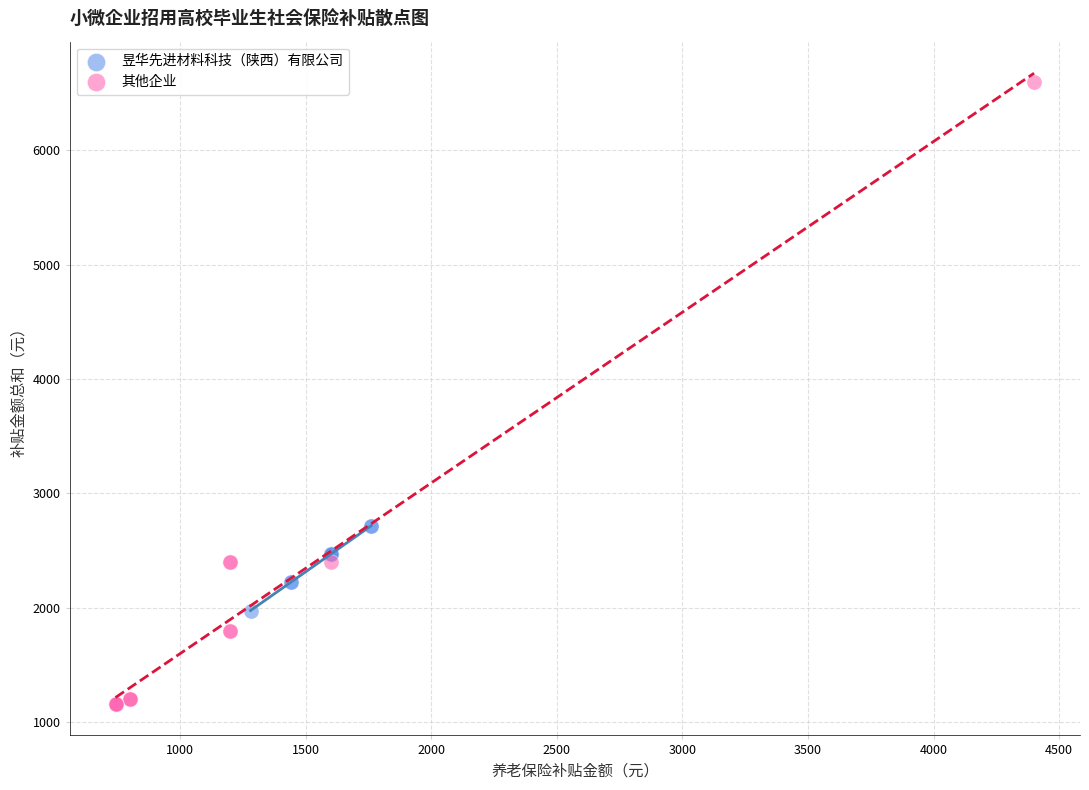

Which series reaches the maximum Y coordinate?

其他企业